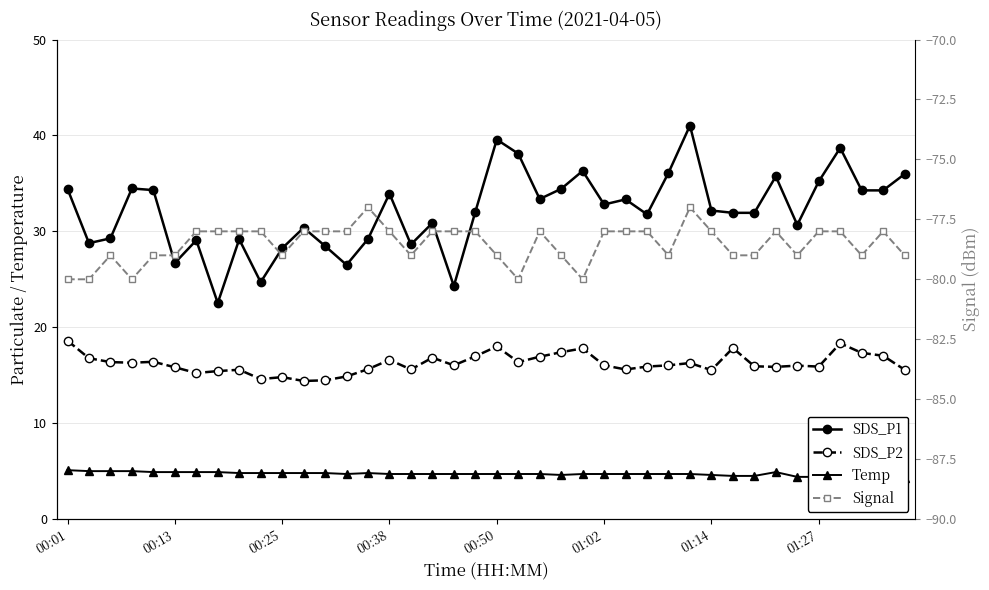

Which series has the largest range (max minus min)?

SDS_P1